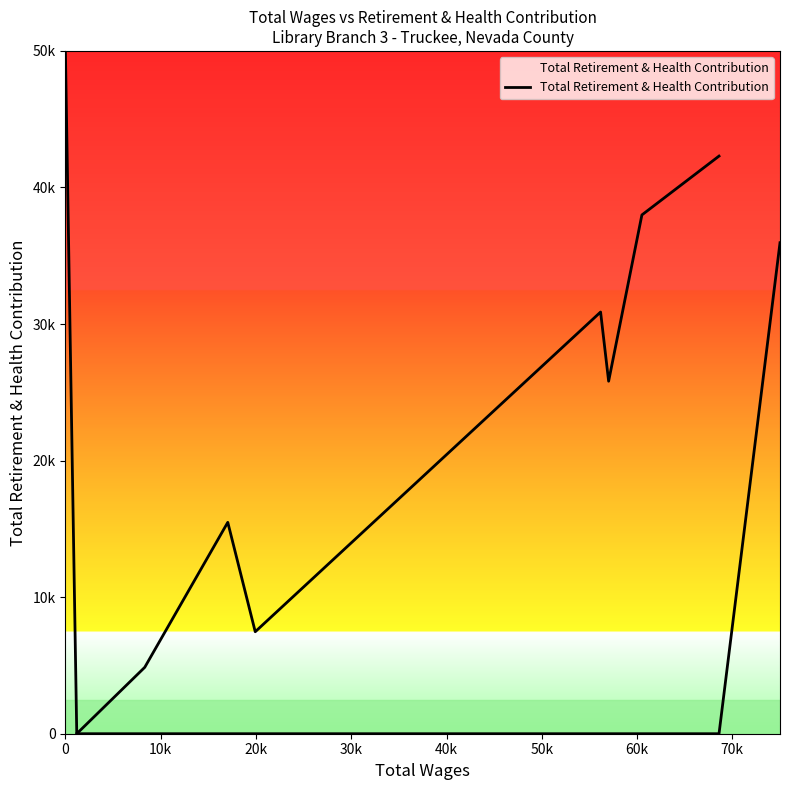

How many points are lower than both their immediate neighbors (excluding endpoints)?

3